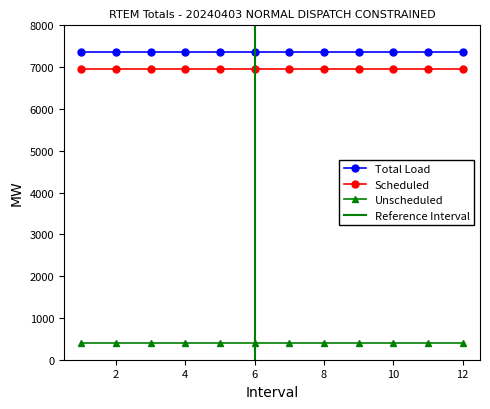

True or false: Total Load and Scheduled cross at least once.

False